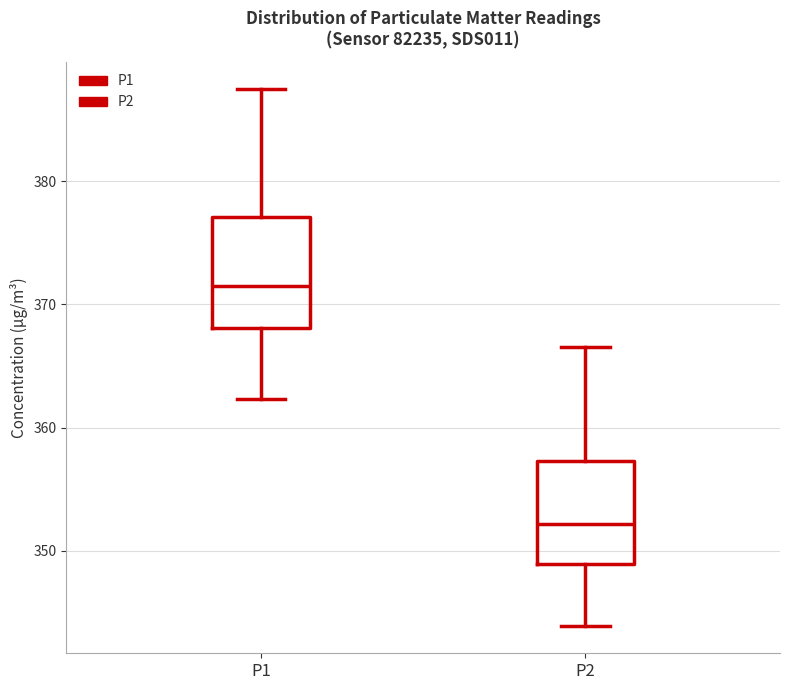

Reading left to right, read every box against the y-axis: the position of its median line, the range the box covers, and the ends of its whiskers. The values are not printed on the chart, so give them approximately, as read against the axis.

P1: median 372, box 368 to 377, whiskers 362 to 388
P2: median 352, box 349 to 357, whiskers 344 to 367